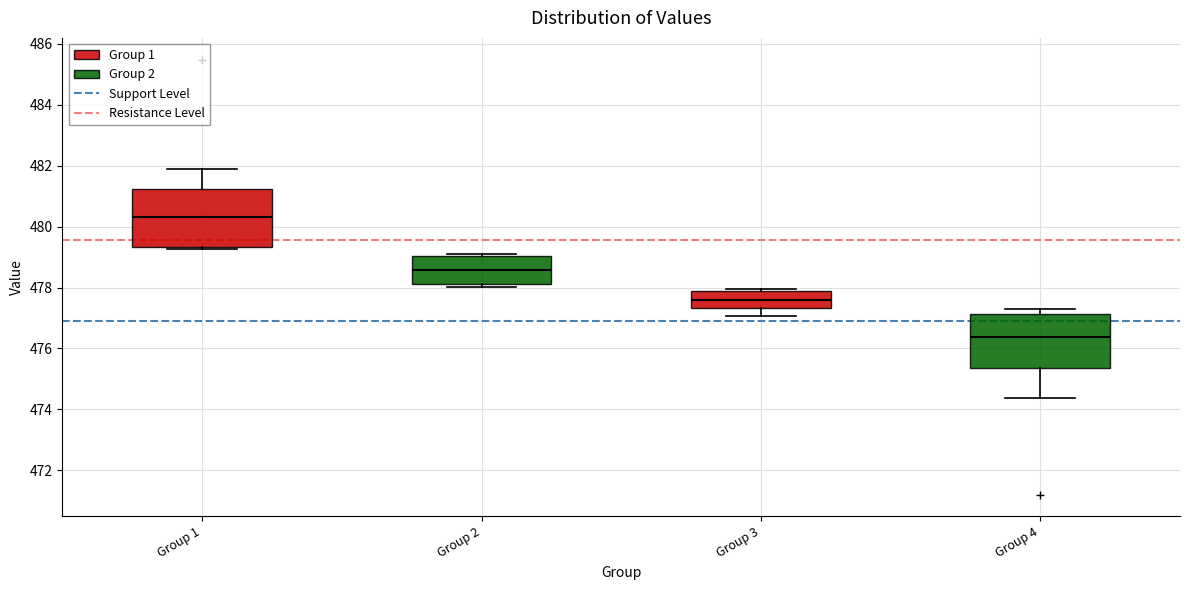

Reading left to right, read every box against the y-axis: the position of its median line, the range the box covers, and the ends of its whiskers. The values are not printed on the chart, so give them approximately, as read against the axis.

Group 1: median 480.4, box 479.4 to 481.2, whiskers 479.2 to 481.8
Group 2: median 478.6, box 478.2 to 479.0, whiskers 478.0 to 479.0 (just above the box's upper edge)
Group 3: median 477.6, box 477.4 to 478.0, whiskers 477.0 to 478.0 (just above the box's upper edge)
Group 4: median 476.4, box 475.4 to 477.2, whiskers 474.4 to 477.2 (just above the box's upper edge)